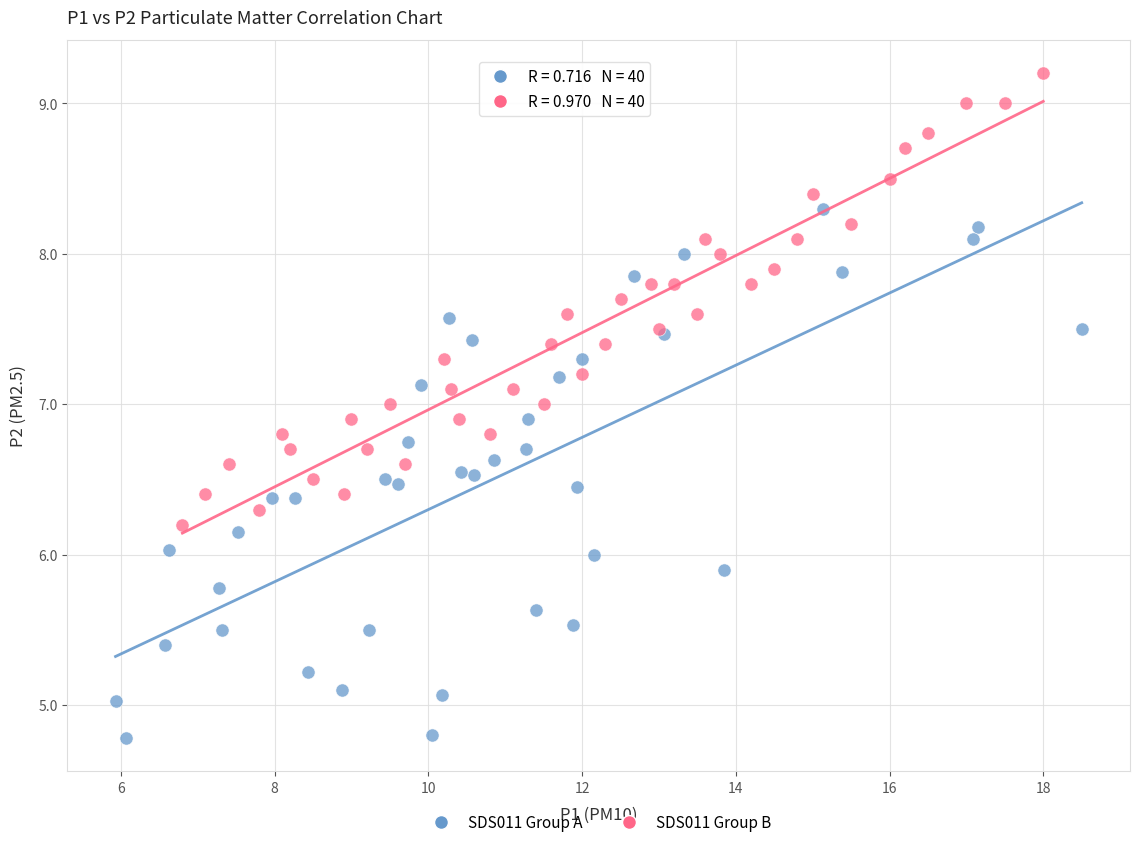

Which series has the widest spread of Y values?

SDS011 Group A